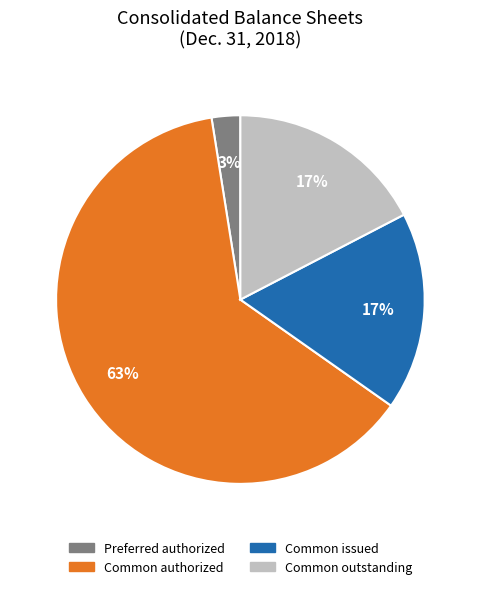

How many slices are in this pie chart?

4